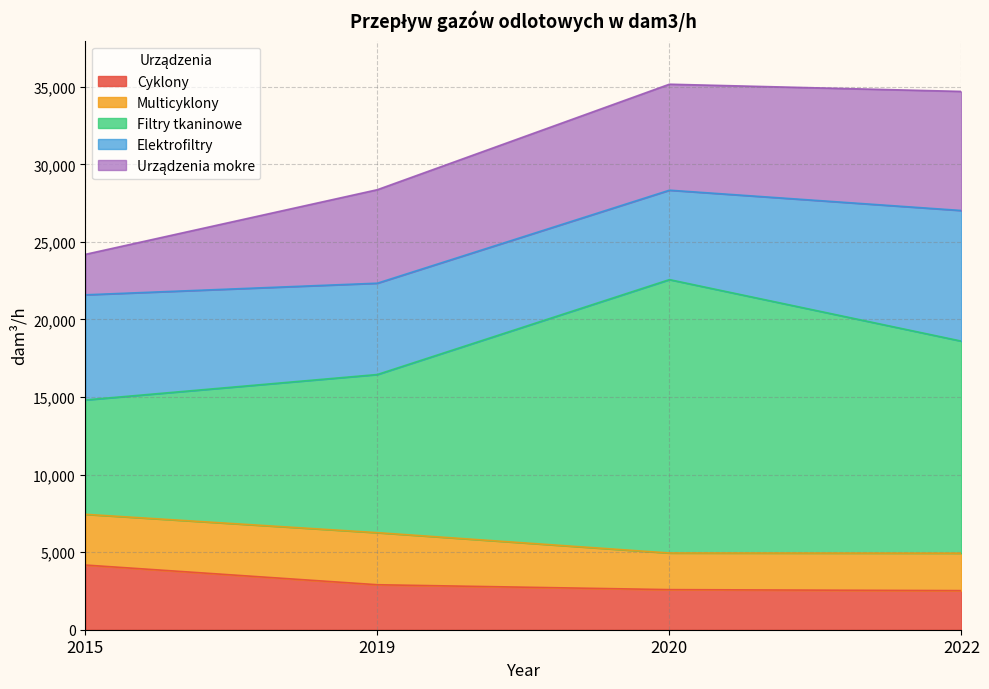

What is the sum of the Cyklony values at 2020 and 2015?

6755